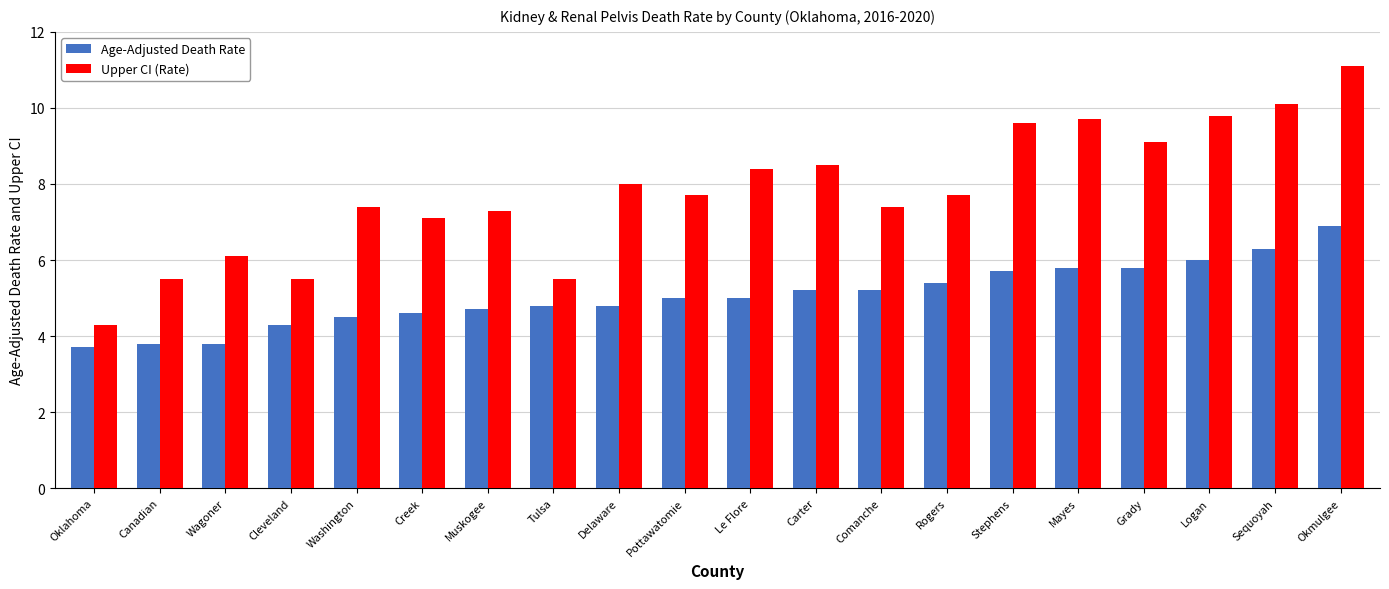

Does the chart contain stacked bars?

No